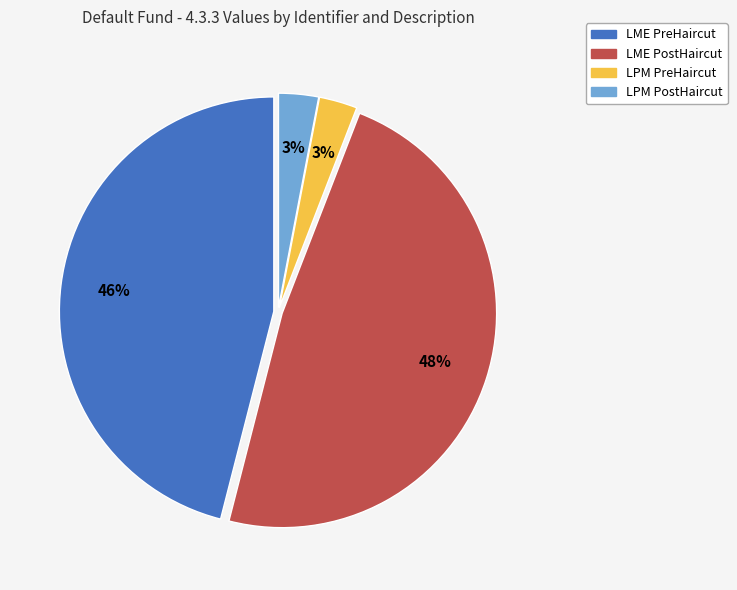

The LME PreHaircut slice represents 46% of the pie. True or false?

True